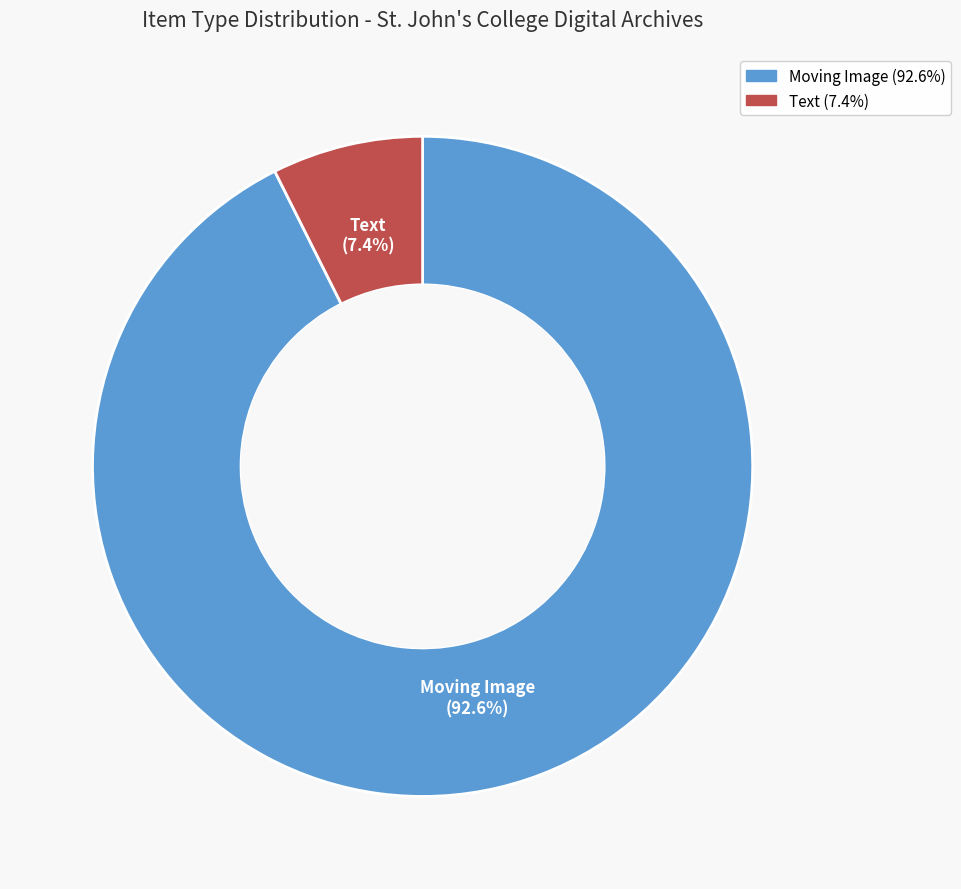

Is Moving Image the majority of the pie?

Yes